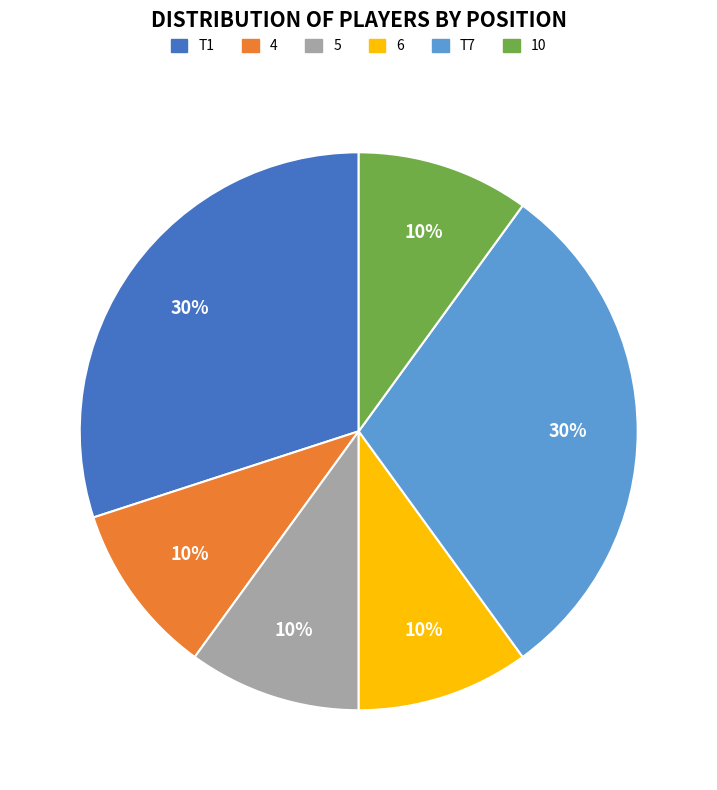

Is the sum of T7 and T1 greater than half?

Yes